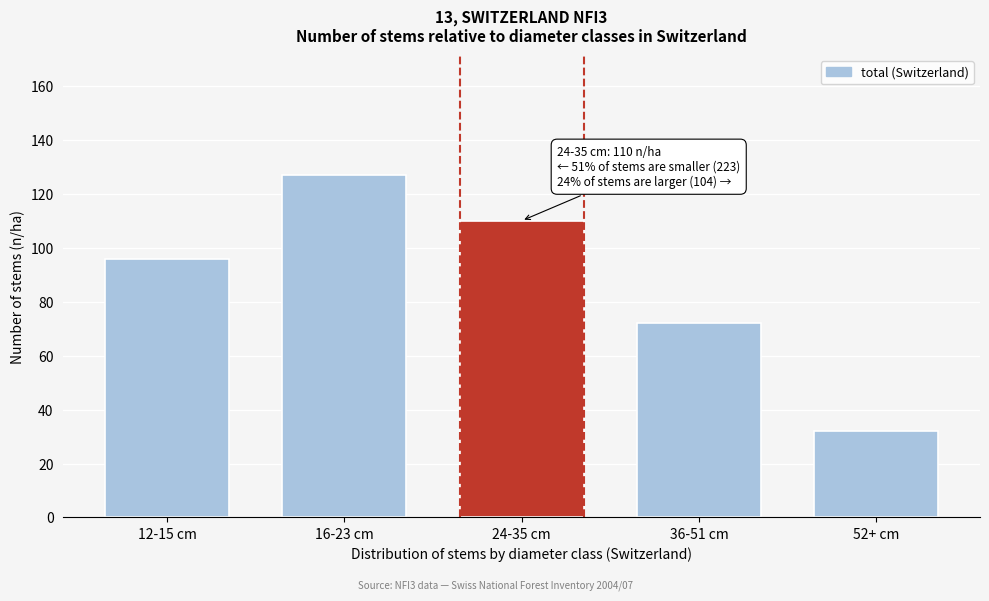

Reading right to left, what are all the values shown in this chart?

52+ cm=32	36-51 cm=72	24-35 cm=110	16-23 cm=127	12-15 cm=96